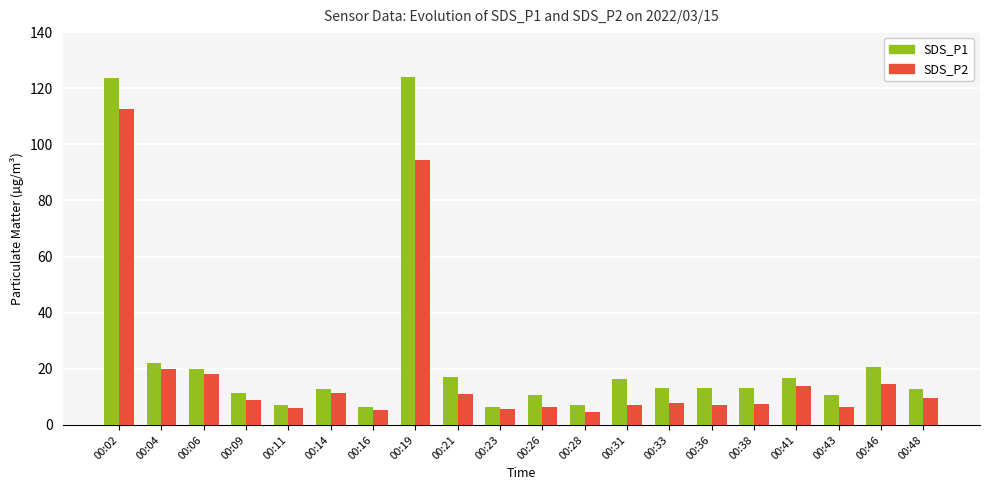

What is the difference between the SDS_P2 values at 00:33 and 00:38?

0.1